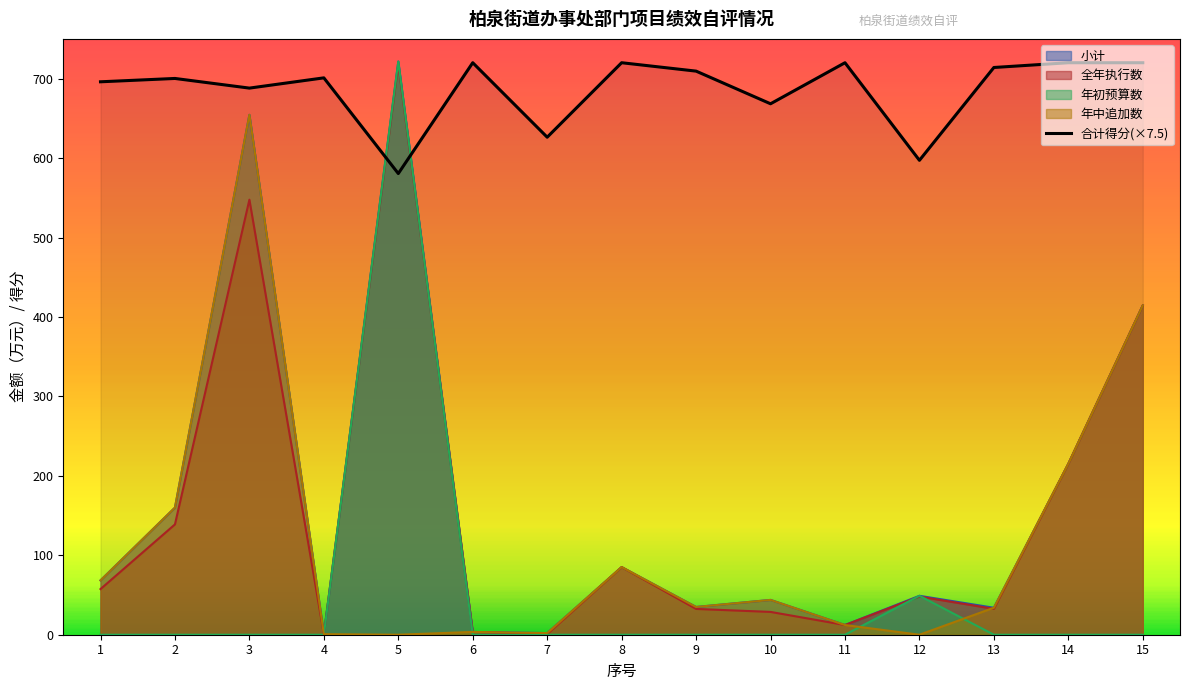

True or false: 全年执行数 and 合计得分(×7.5) cross at least once.

True